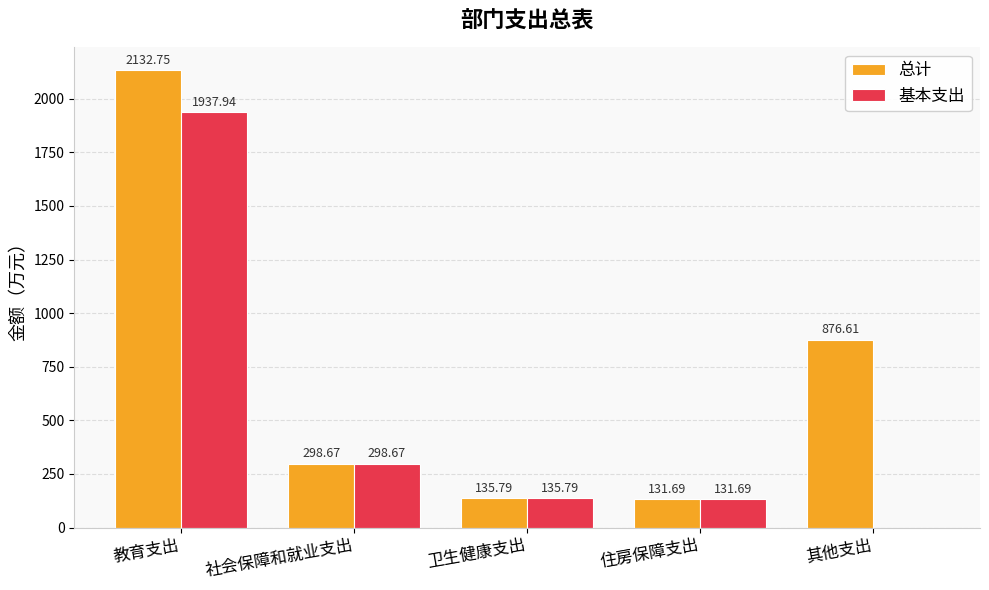

What is the sum of the 基本支出 values at 其他支出 and 卫生健康支出?

135.8